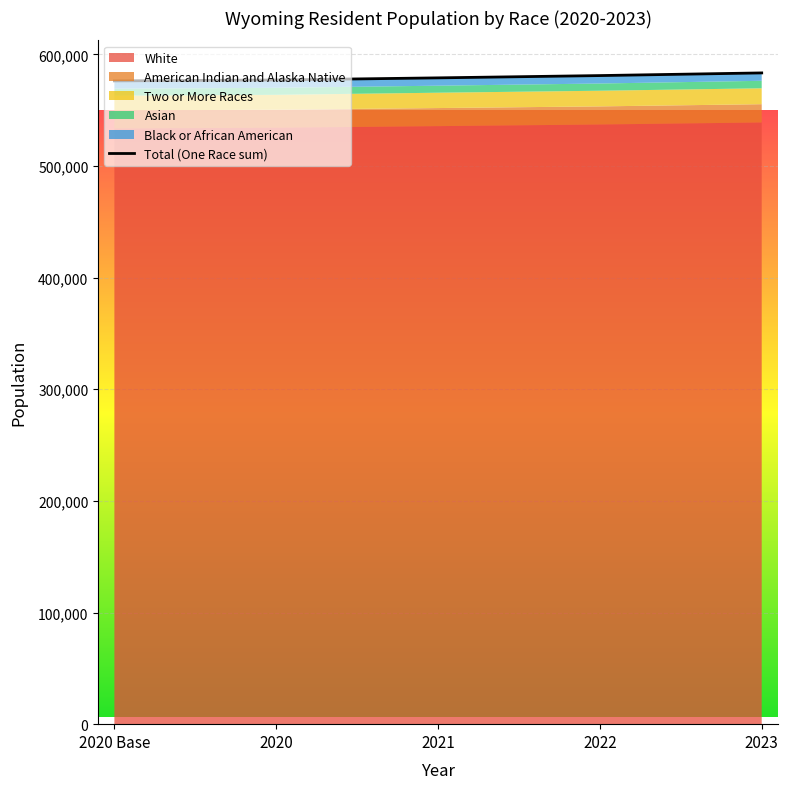

How many lines are shown in the chart?

1